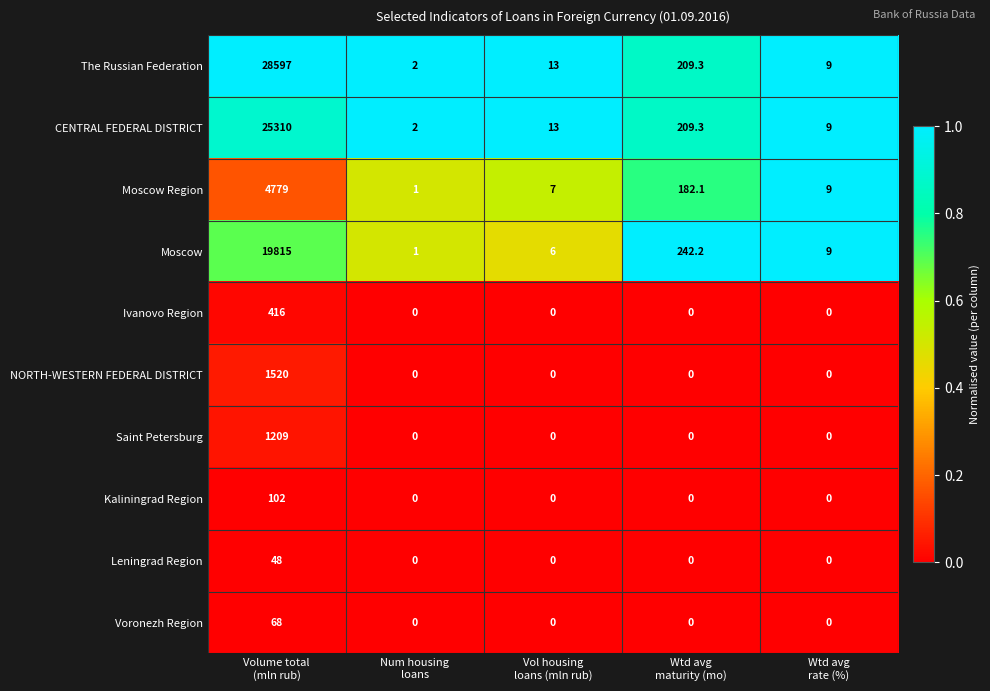

What is the greatest value displayed?

28597.0